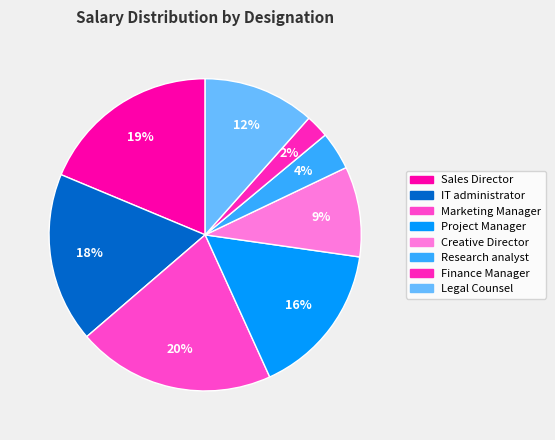

Combined, what portion of the pie is Project Manager and Finance Manager?

18.3%